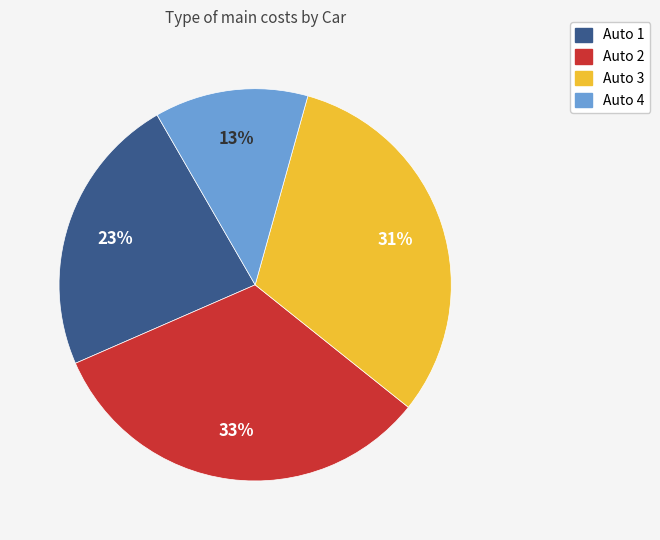

How many segments does this pie chart have?

4